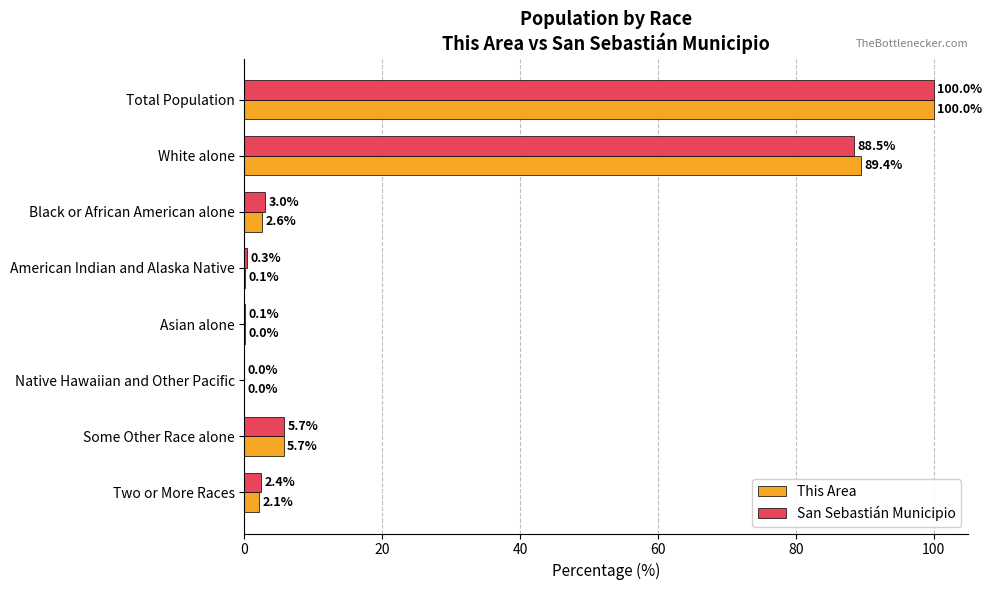

At which category is the sum across all series the highest?

Total Population